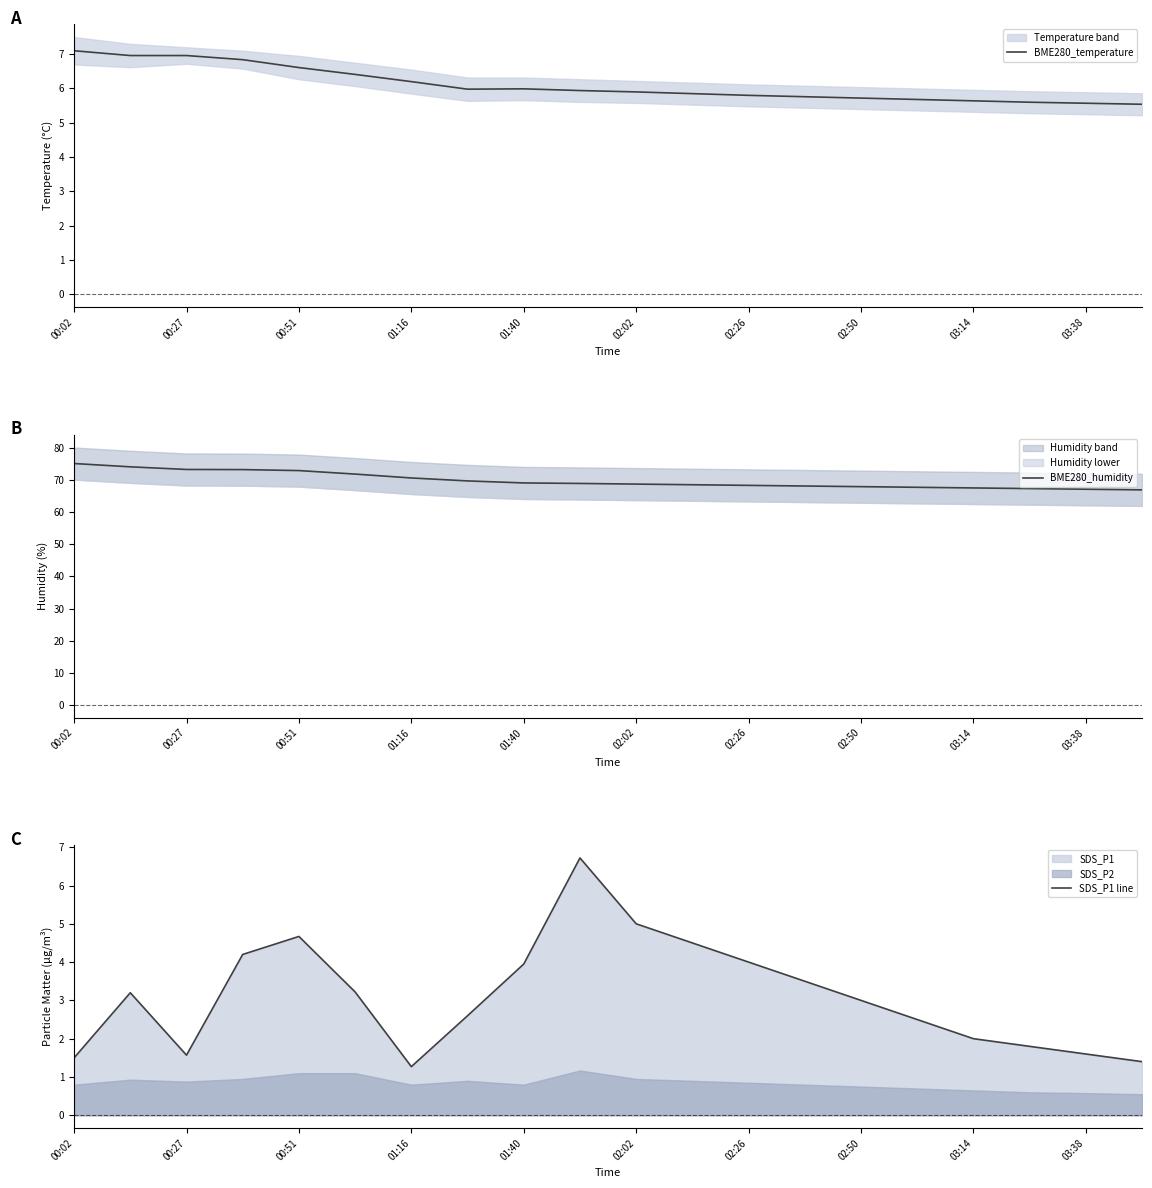

Reading right to left, extract all data points from this chart.

BME280_temperature: 5.5	5.6	5.6	5.6	5.7	5.7	5.8	5.8	5.8	5.9	5.9	6.0	6.0	6.2	6.4	6.6	6.8	7.0	7.0	7.1
BME280_humidity: 67.0	67.2	67.4	67.6	67.8	68.0	68.2	68.4	68.6	68.8	69.0	69.2	69.8	70.7	71.9	73.0	73.3	73.4	74.2	75.2
SDS_P1 line: 1.4	1.6	1.8	2.0	2.5	3.0	3.5	4.0	4.5	5.0	6.7	4.0	2.6	1.3	3.2	4.7	4.2	1.6	3.2	1.5